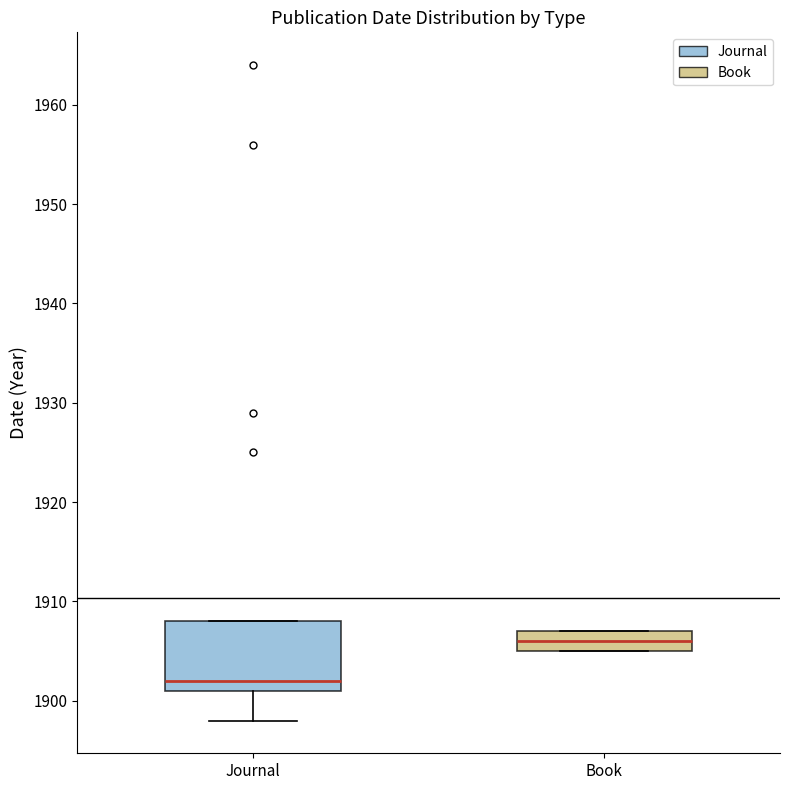

Where is the lower edge of the box for Journal on the y-axis? The values are not printed on the chart, so give them approximately, as read against the axis.

1901